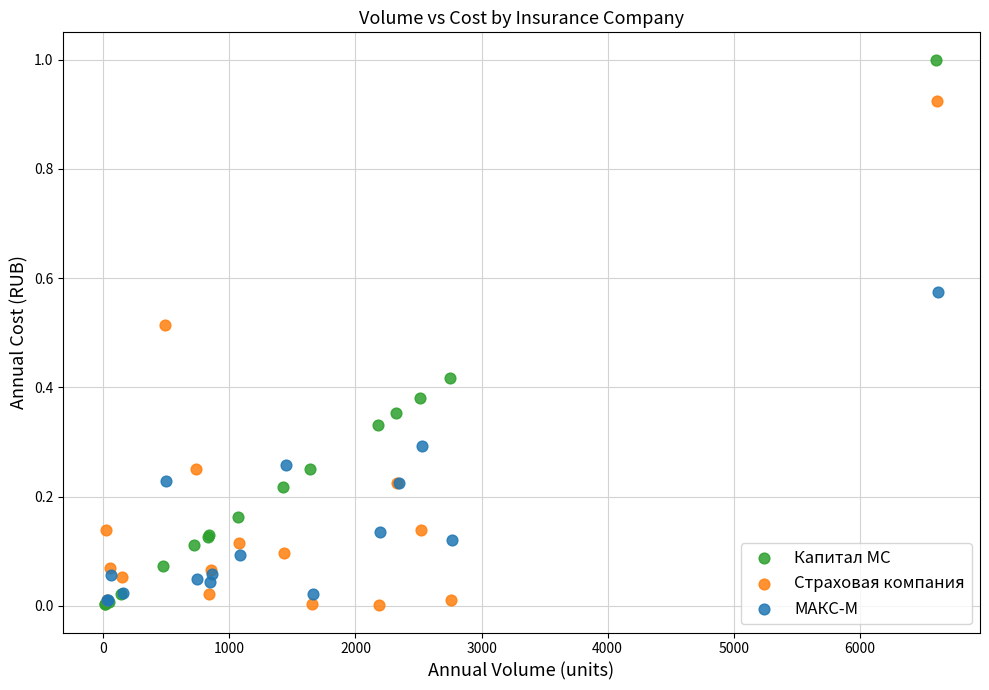

What are all the series names shown in the legend?

Капитал МС, Страховая компания, МАКС-М